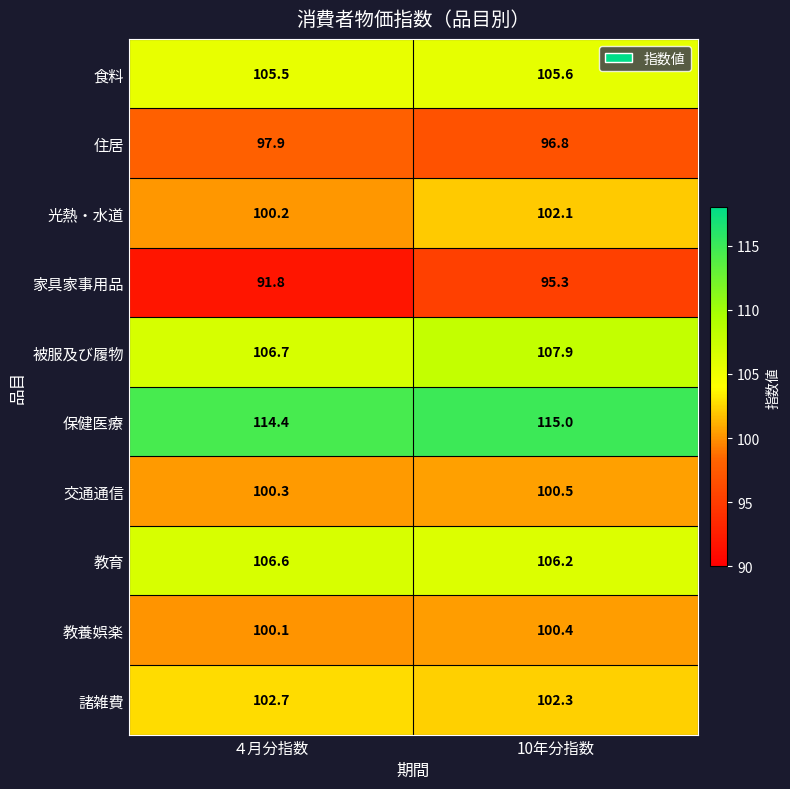

At ４月分指数, list the series in order from smallest to largest.

家具家事用品, 住居, 教養娯楽, 光熱・水道, 交通通信, 諸雑費, 食料, 教育, 被服及び履物, 保健医療